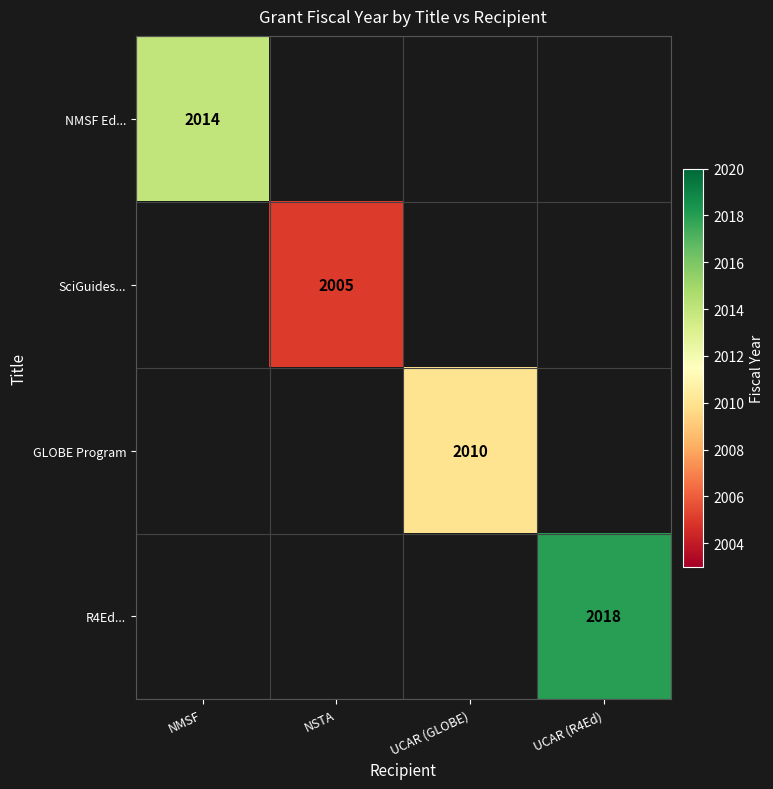

Which category has the lowest value across all series?

NSTA